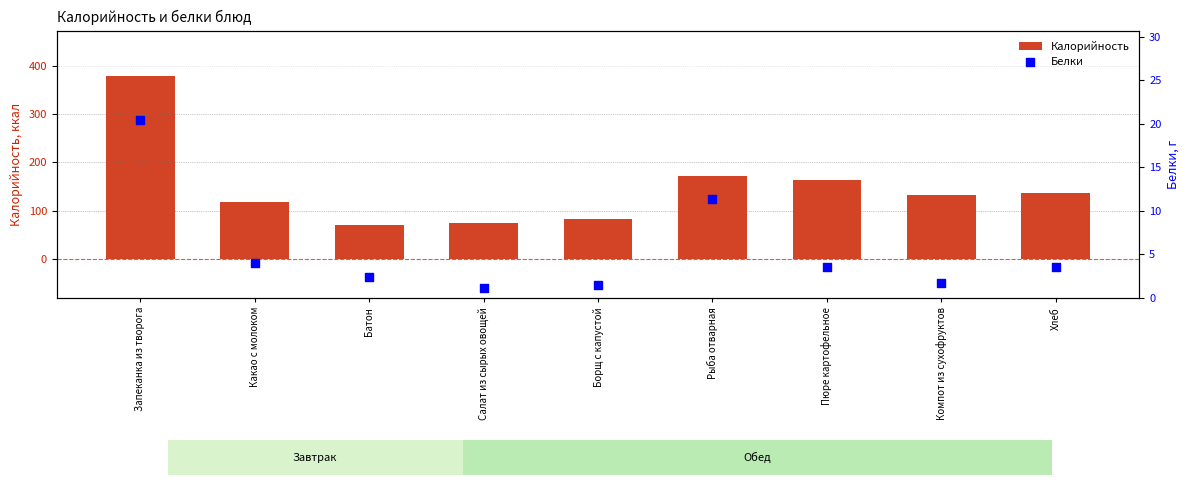

Which series contains the highest Y value?

Калорийность